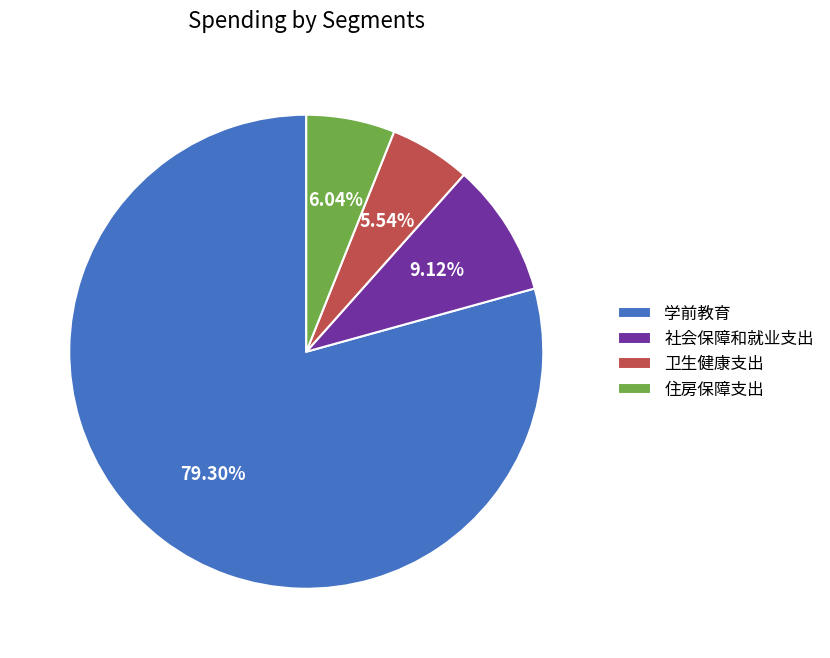

Which category has the smallest portion of the pie?

卫生健康支出